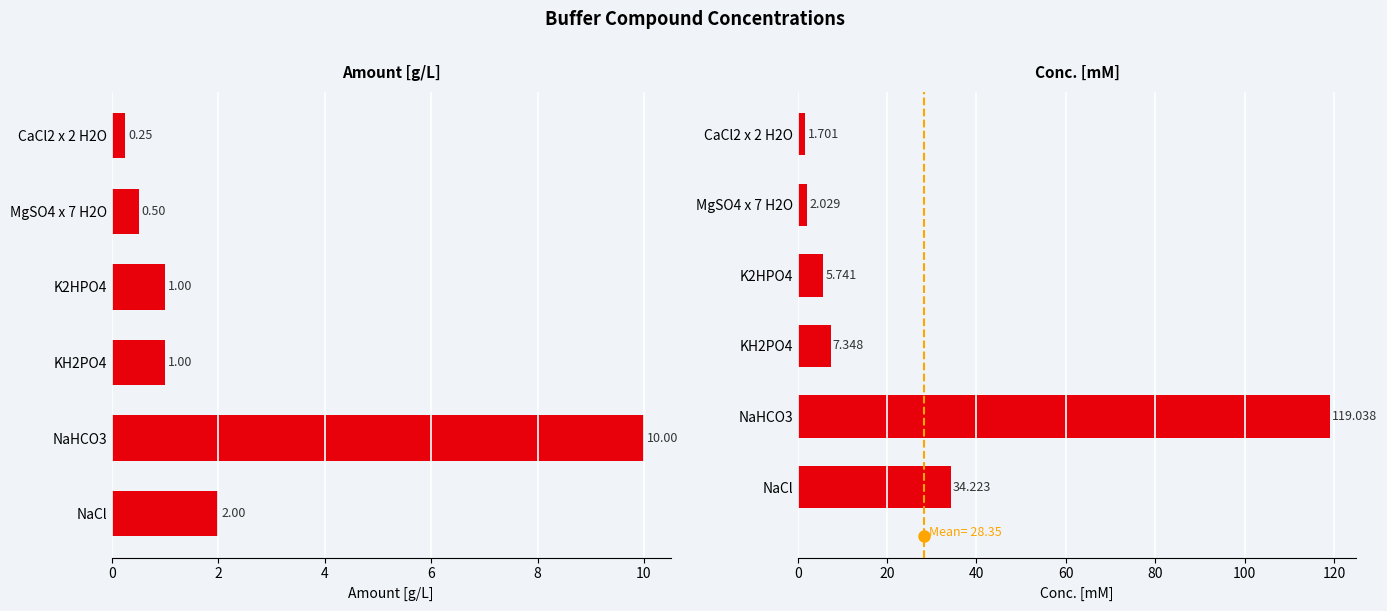

Is the value of Amount [g/L] at 10 greater than the value of Conc. [mM] at 10?

No